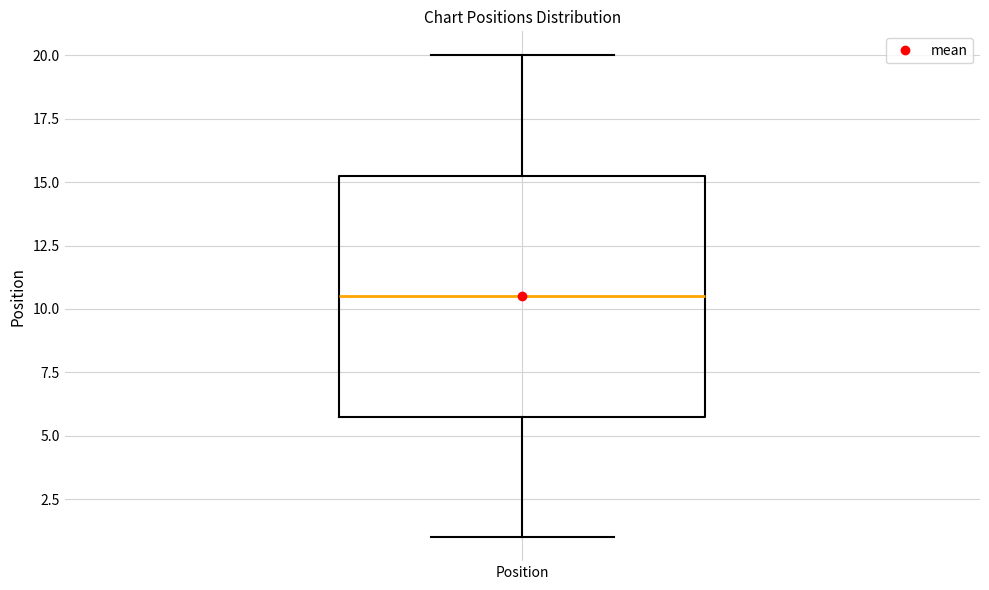

Transcribe this box plot: give where the median line is, the range the box spans, and where the two whiskers end, as read against the y-axis. The values are not printed on the chart, so give them approximately, as read against the axis.

median 10.5, box 6.0 to 15.5, whiskers 1.0 to 20.0